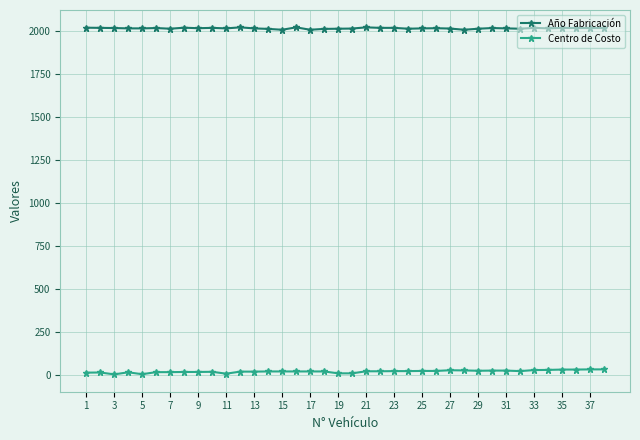

Which series has the largest total across all categories?

Año Fabricación